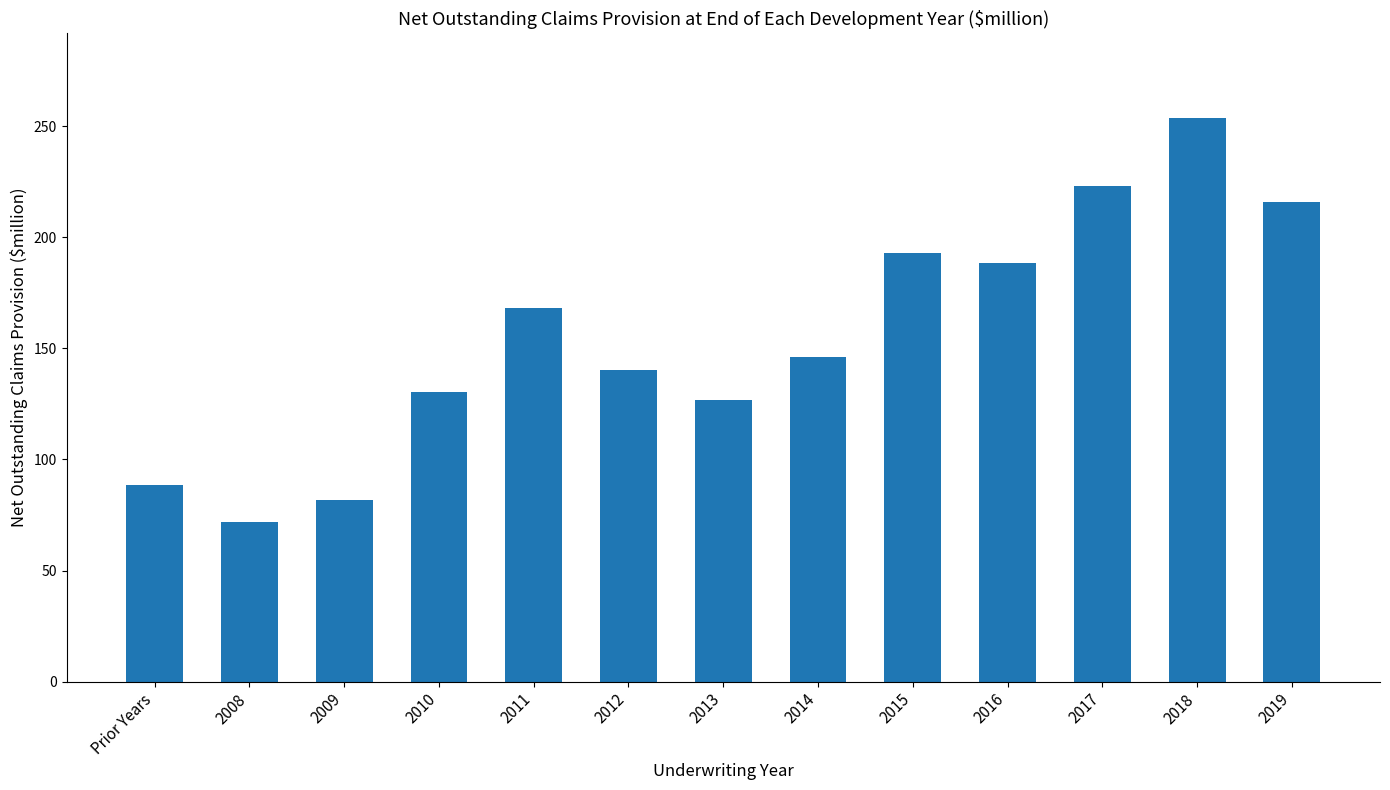

Between Prior Years and 2018, which is larger?

2018